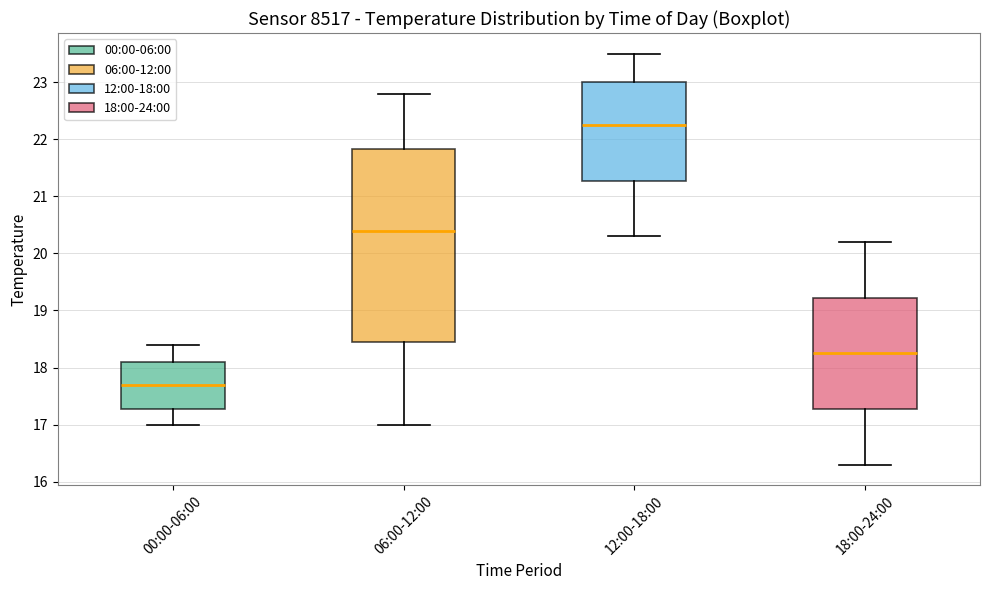

Which box is the tallest, from its lower edge to its upper edge?

06:00-12:00